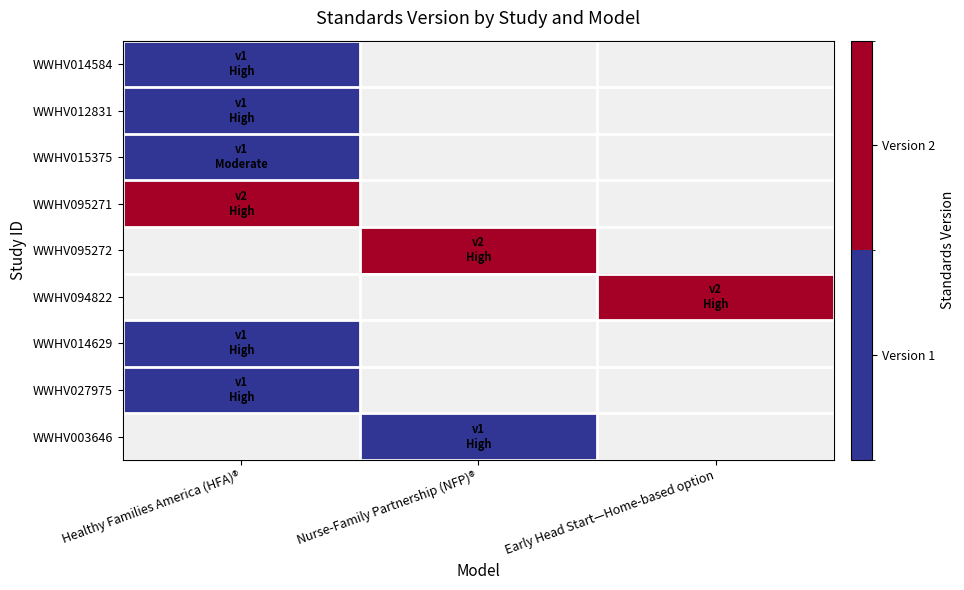

What is the difference between the highest and lowest values at Healthy Families America (HFA)®?

1.0